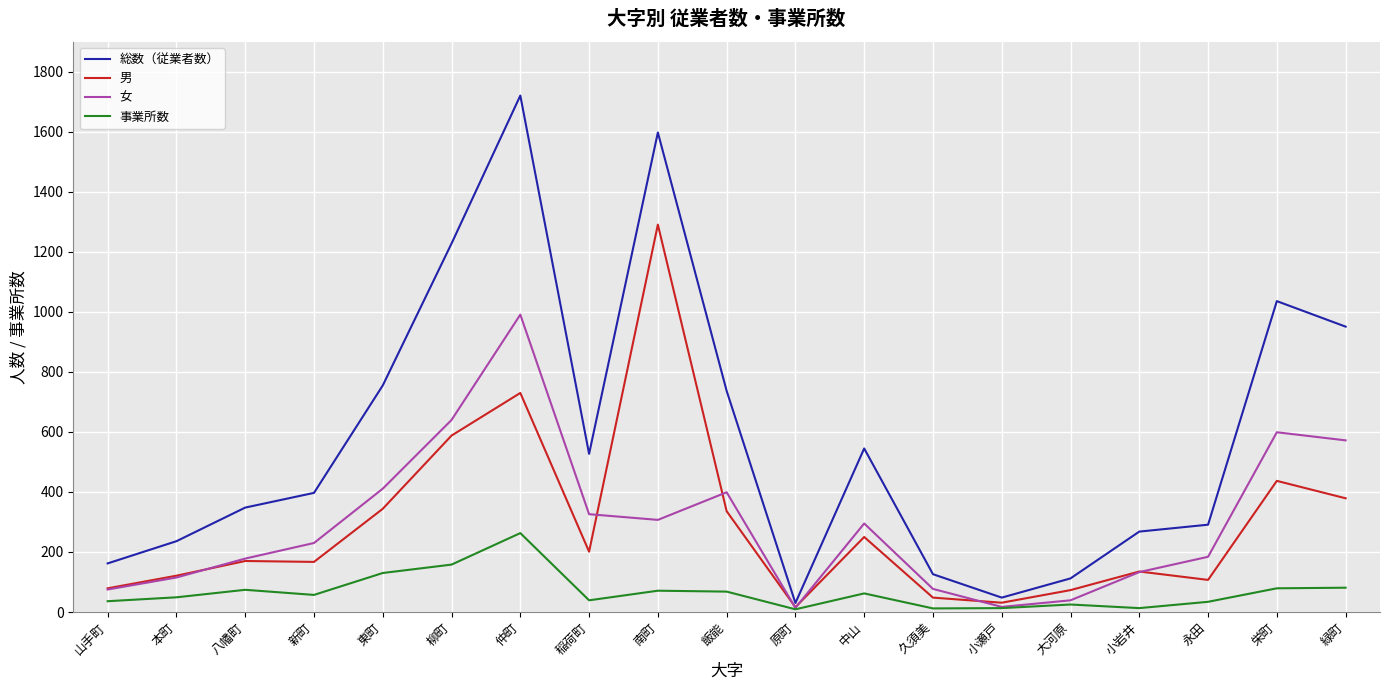

What is the difference between the highest and lowest values at 小瀬戸?

35